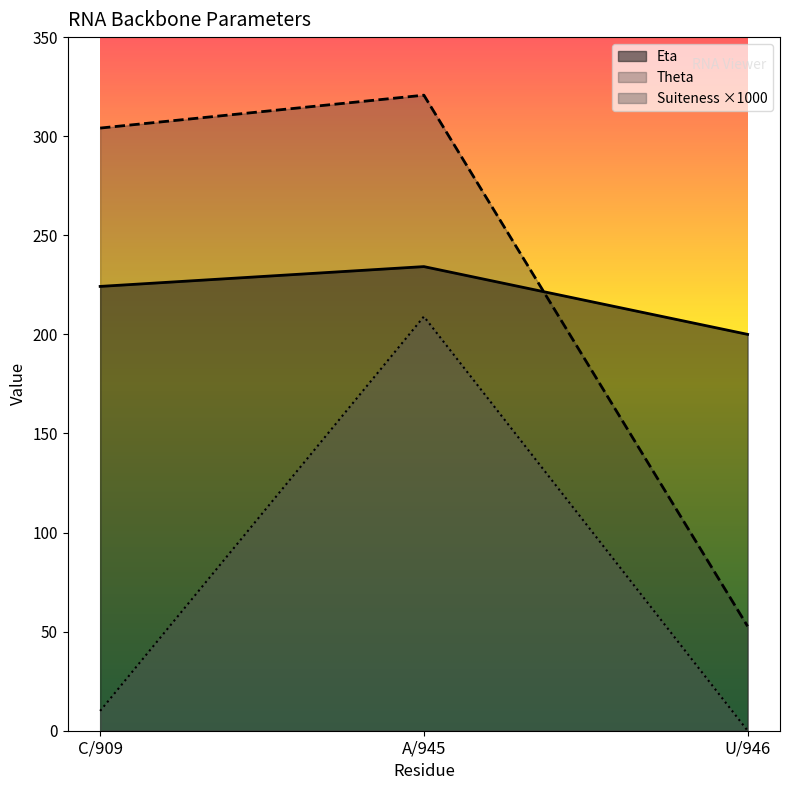

Is it true that Suiteness equals 357.3 at A/945?

False